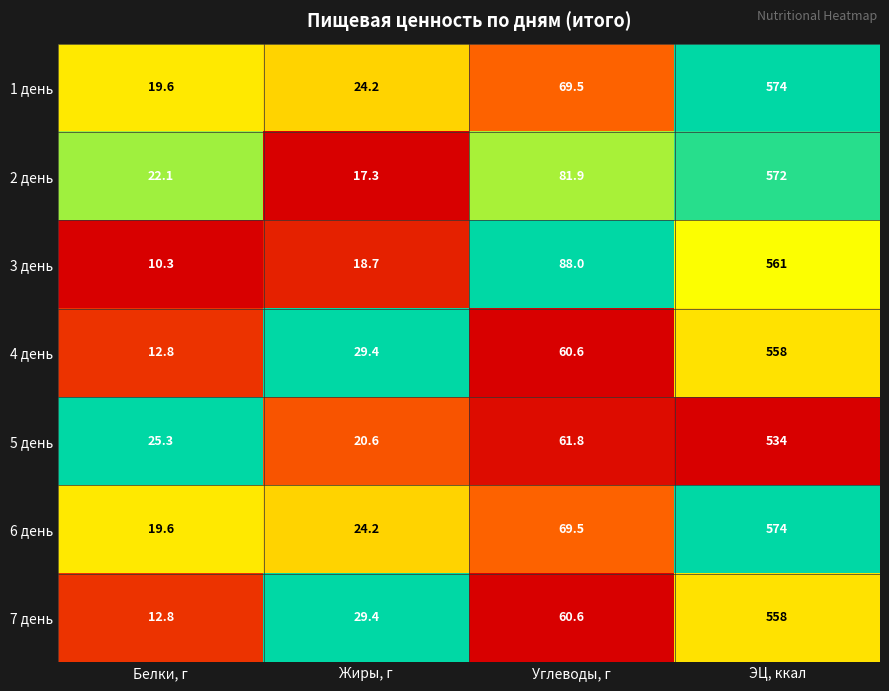

Count the number of data series in this chart.

7